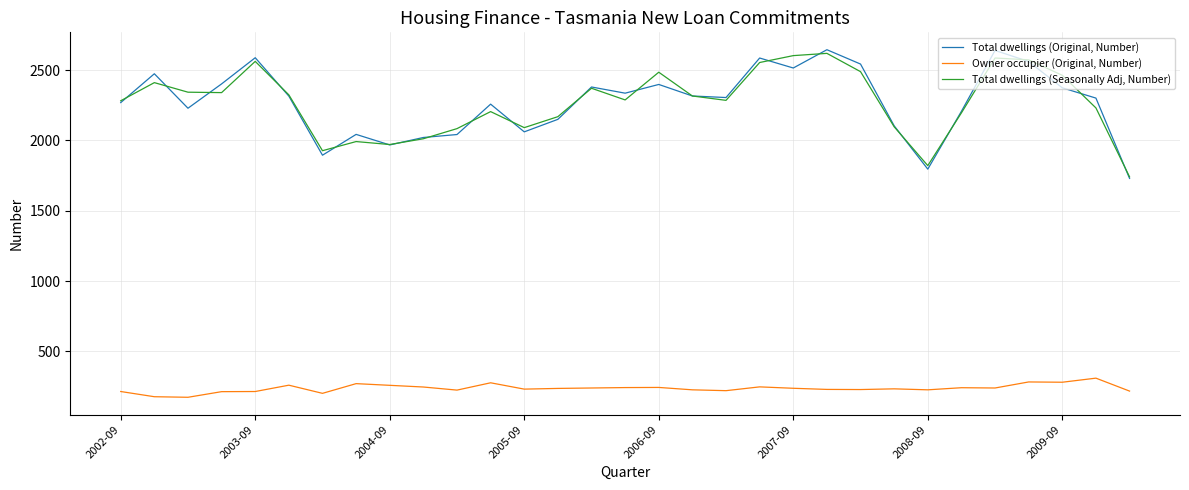

True or false: Owner occupier (Original, Number) and Total dwellings (Seasonally Adj, Number) intersect in this chart.

False